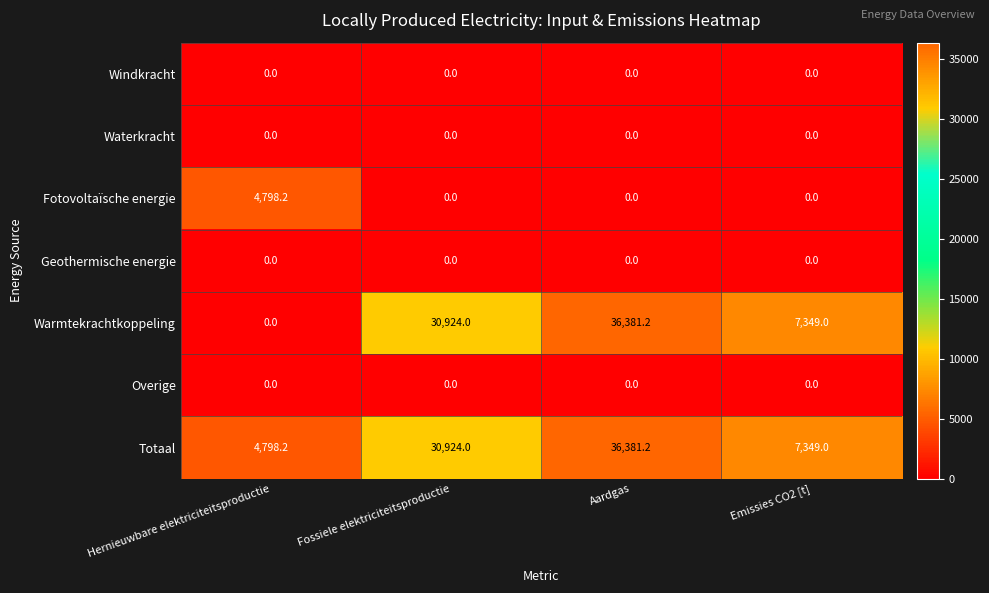

Which label corresponds to the largest value in the chart?

Aardgas